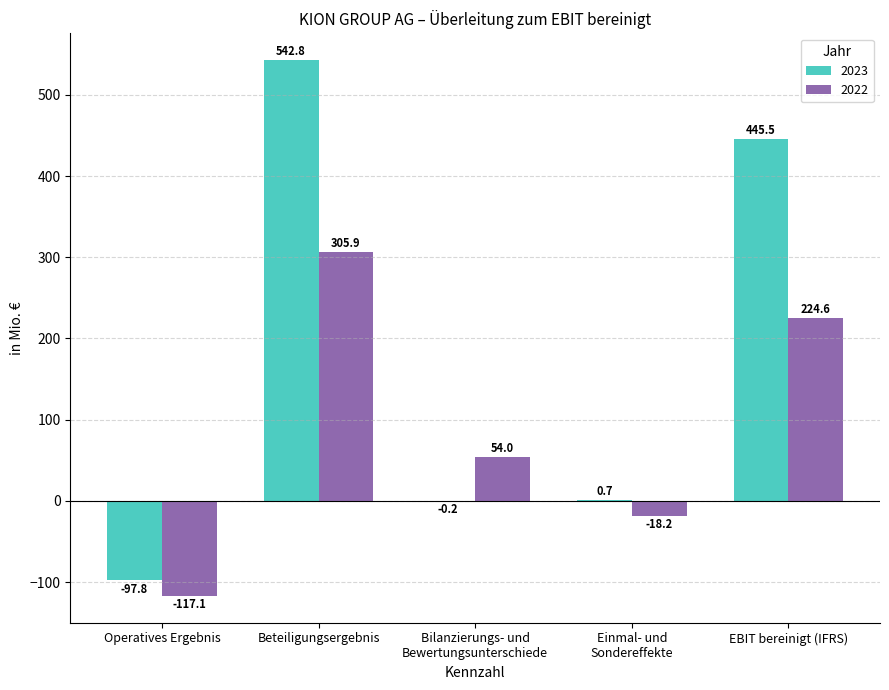

Between Beteiligungsergebnis and EBIT bereinigt (IFRS), which series saw the biggest shift?

2023